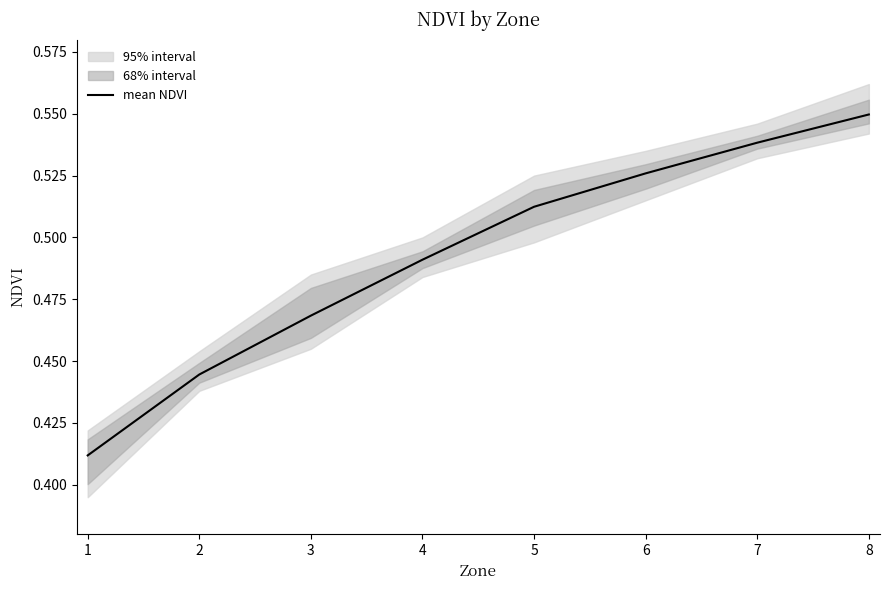

Which category has the lowest value across all series?

1